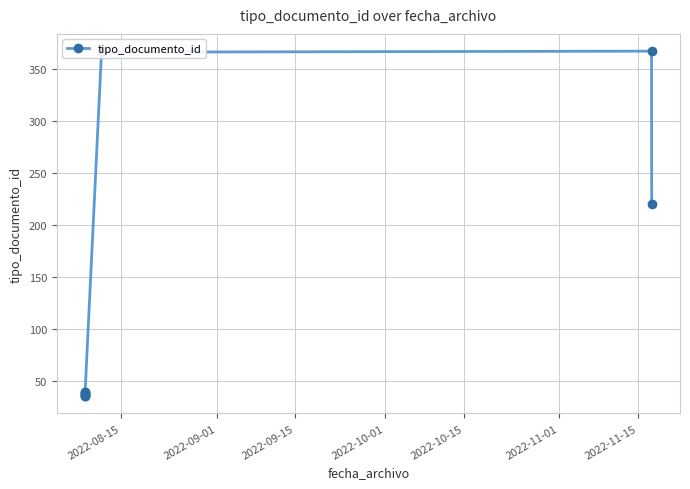

Reading left to right, what are all the values shown in this chart?

35	38	36	39	35	36	39	366	367	220